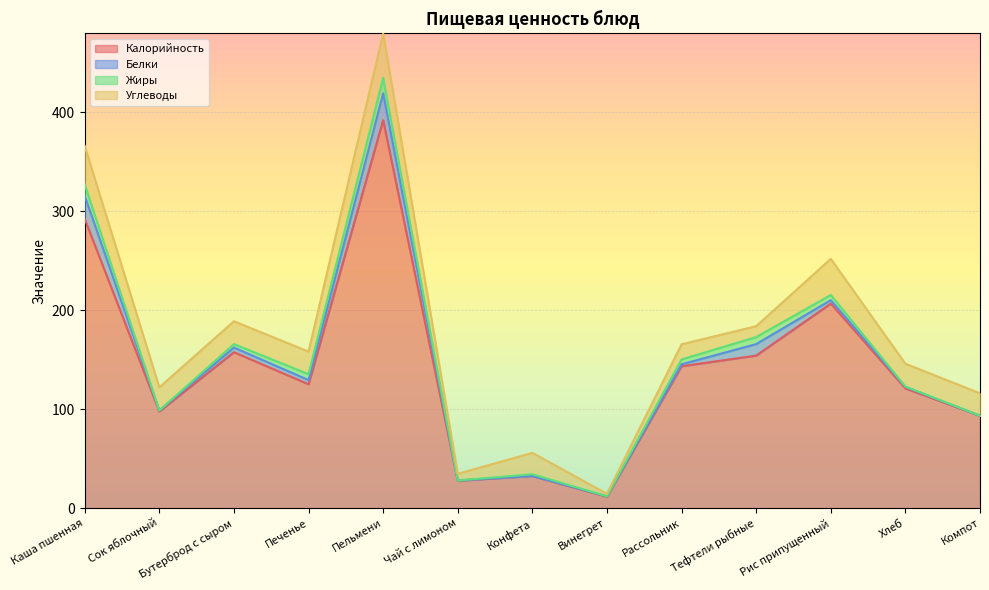

The value of Калорийность at Тефтели рыбные is 154.1. True or false?

True